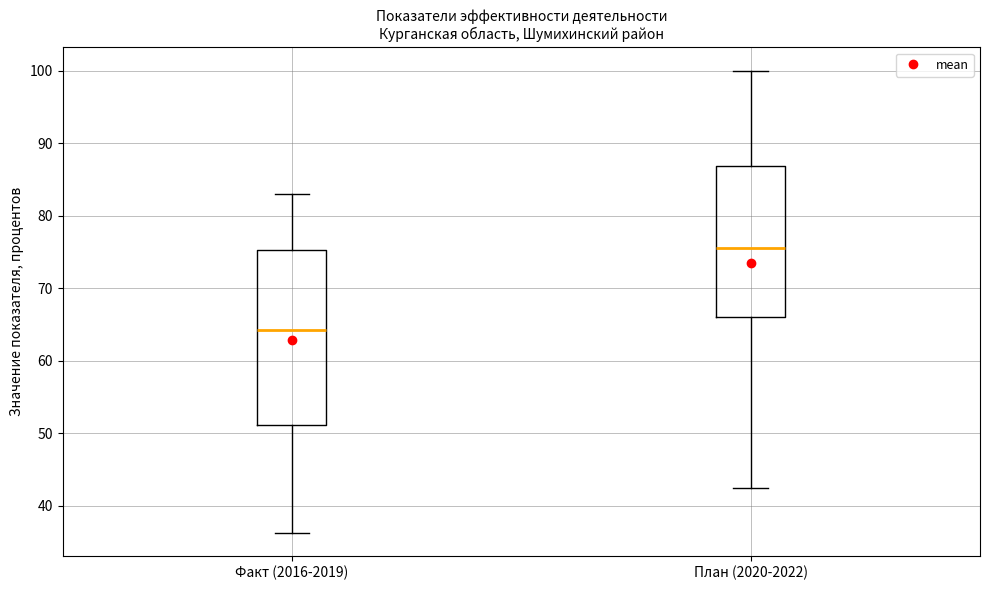

Reading left to right, read every box against the y-axis: the position of its median line, the range the box covers, and the ends of its whiskers. The values are not printed on the chart, so give them approximately, as read against the axis.

Факт (2016-2019): median 64, box 51 to 75, whiskers 36 to 83
План (2020-2022): median 76, box 66 to 87, whiskers 43 to 100